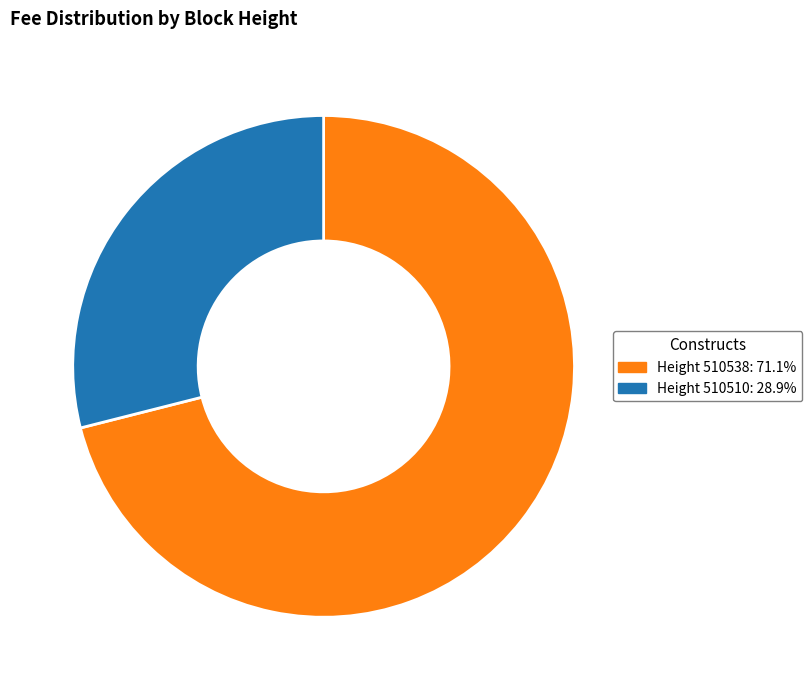

Is there any slice that represents more than half of the pie?

Yes